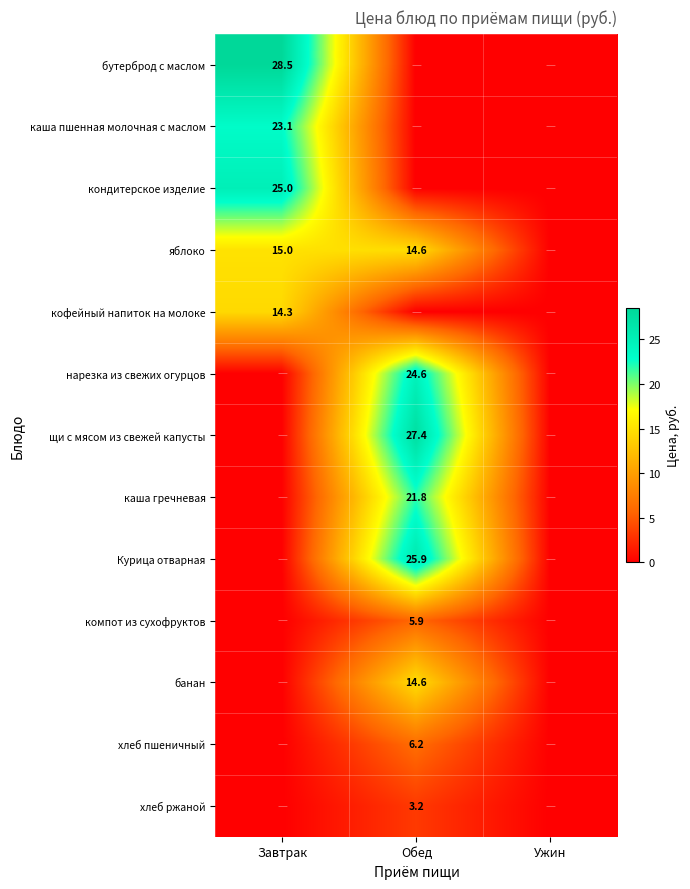

True or false: каша гречневая has a value of 29.8 at Обед.

False